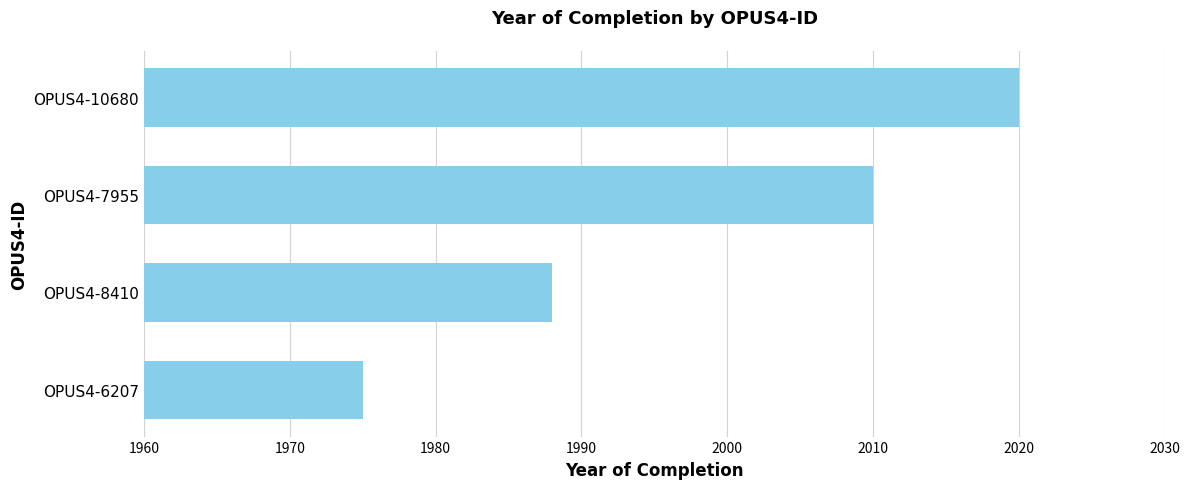

How many distinct data groups are displayed?

1